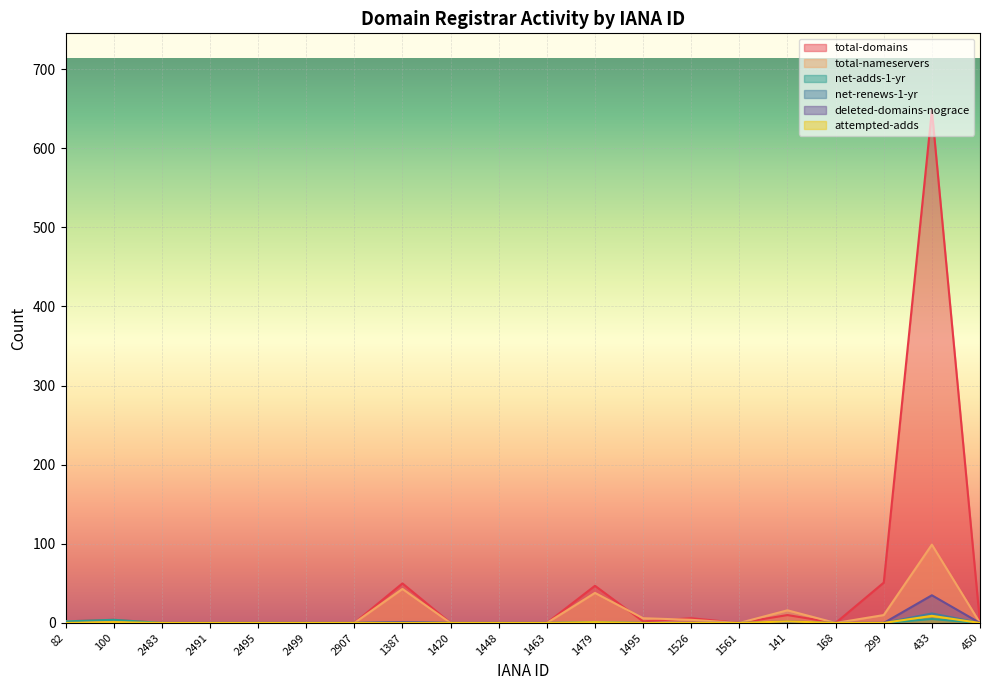

Reading left to right, what are all the values shown in this chart?

total-domains: 2	4	0	0	0	0	0	50	0	0	0	47	2	6	0	10	0	51	648	0
total-nameservers: 2	2	0	0	0	0	0	43	0	0	0	38	6	4	0	16	0	10	99	0
net-adds-1-yr: 2	4	0	0	0	0	0	0	0	0	0	1	0	0	0	0	0	0	5	0
net-renews-1-yr: 0	0	0	0	0	0	0	1	0	0	0	0	0	0	0	0	0	0	12	0
deleted-domains-nograce: 0	0	0	0	0	0	0	1	0	0	0	0	0	0	0	2	0	0	35	0
attempted-adds: 0	1	0	0	0	0	0	0	0	0	0	1	0	0	0	2	0	0	9	0